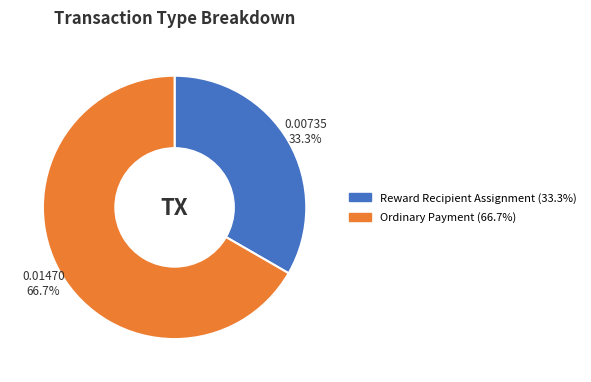

Which slice represents more than half of the pie?

Ordinary Payment